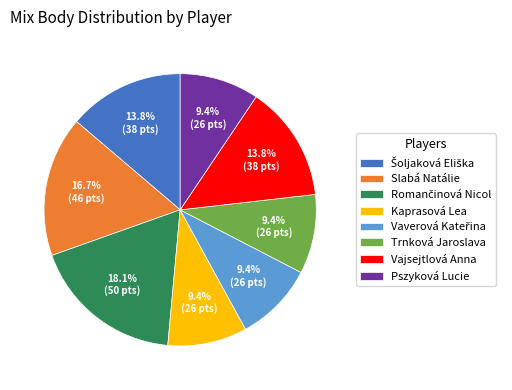

Is there a majority slice in this chart?

No